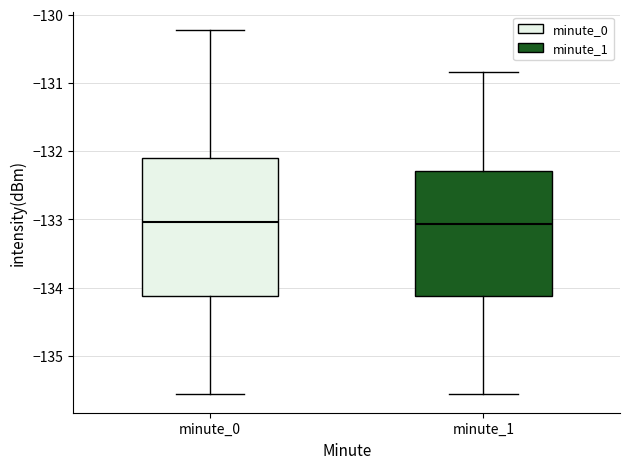

Comparing the boxes themselves (not the whiskers), which one is the tallest?

minute_0